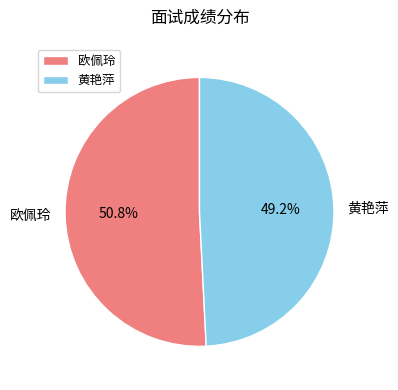

How many segments does this pie chart have?

2